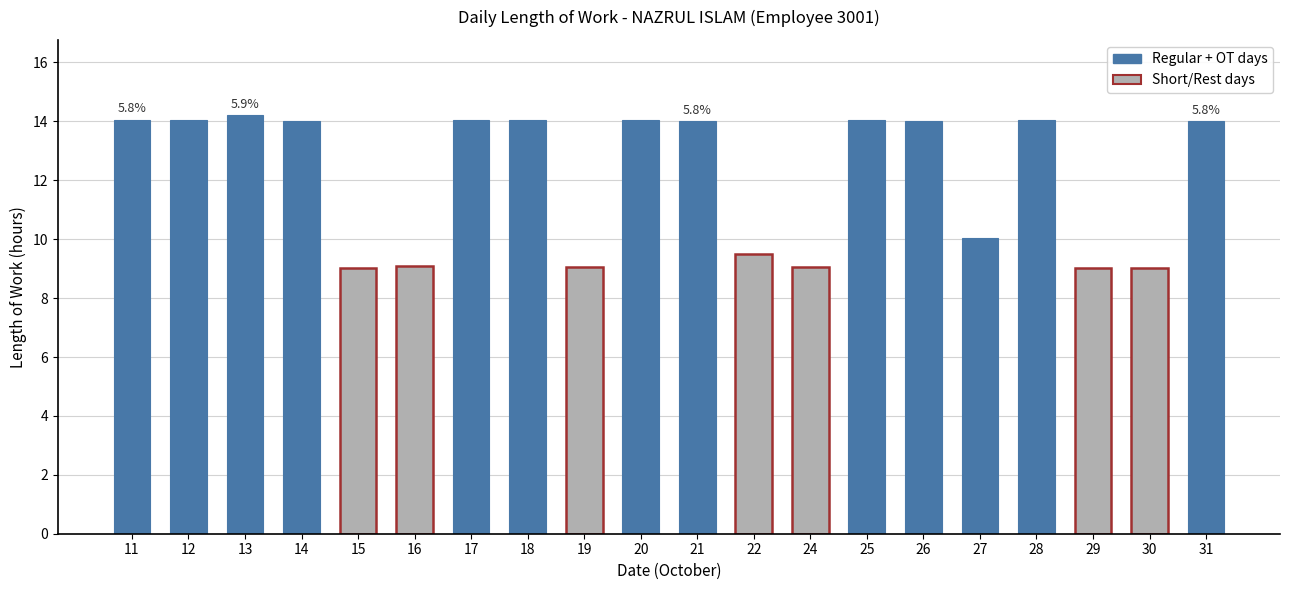

Approximately how many times larger is the value at 21 compared to 17?

1.0